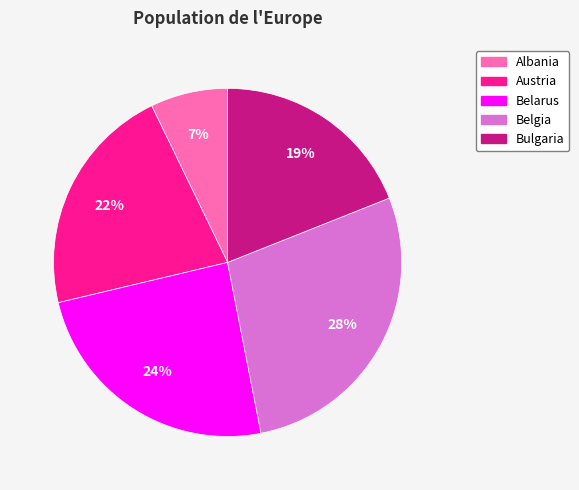

Is the sum of Albania and Belgia greater than half?

No